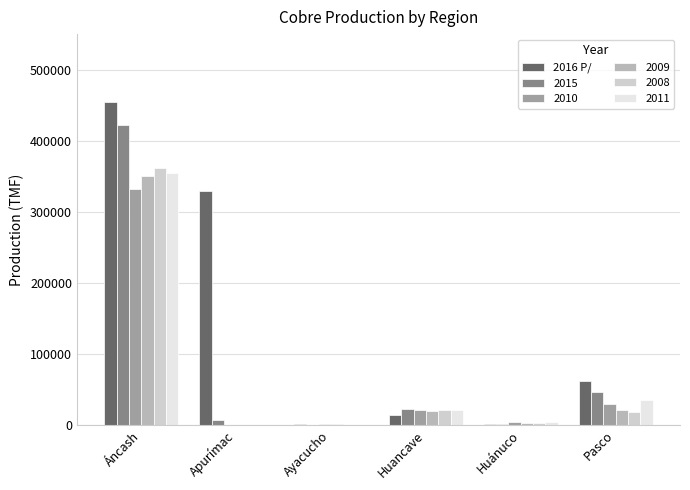

The 2016 P/ series shows 489192.0 at Apurímac. True or false?

False